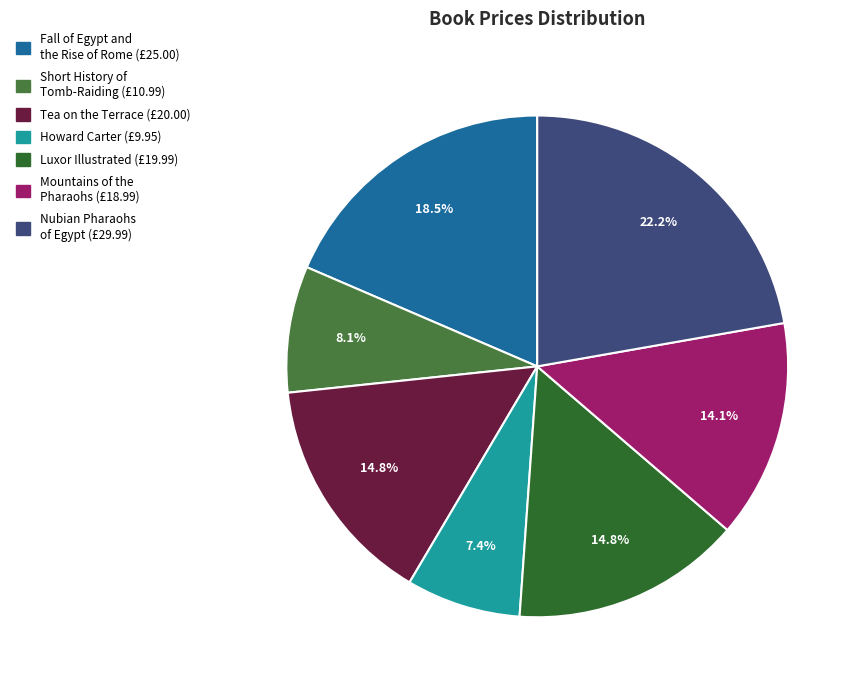

To the nearest percent, what percentage of the pie is Nubian Pharaohs of Egypt?

22%